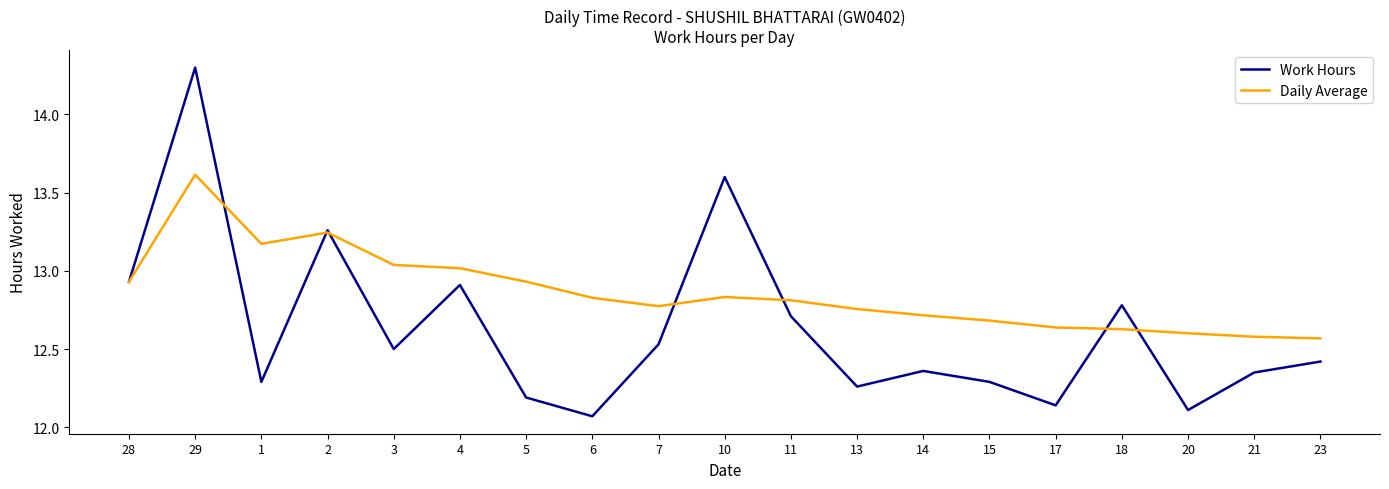

The Work Hours series shows 12.1 at 6. True or false?

True